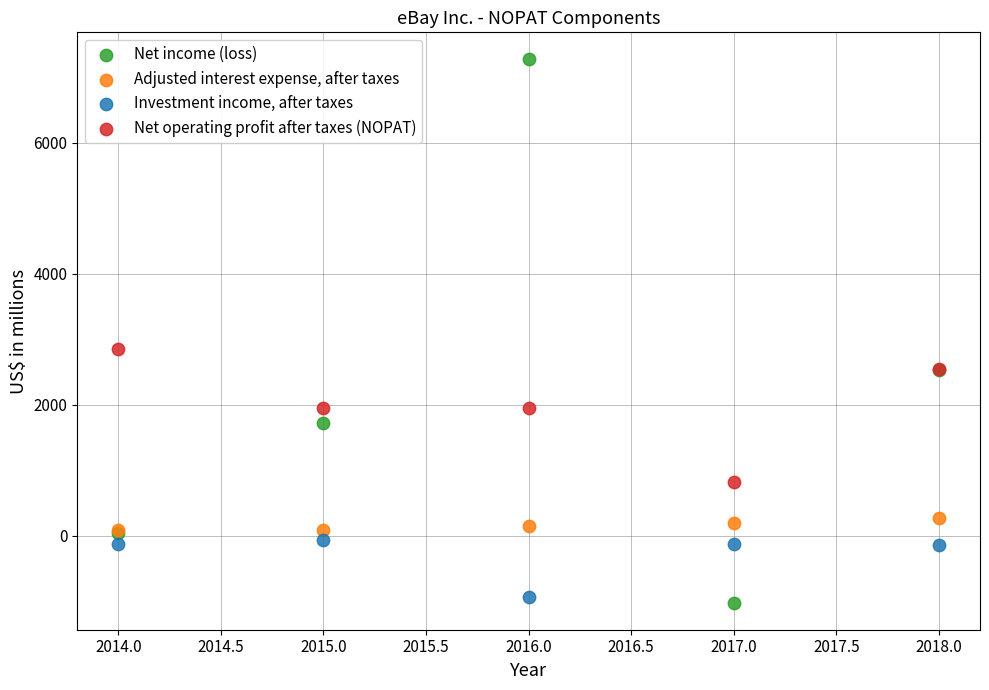

Across all series, what Y value is closest to 3125?

2846